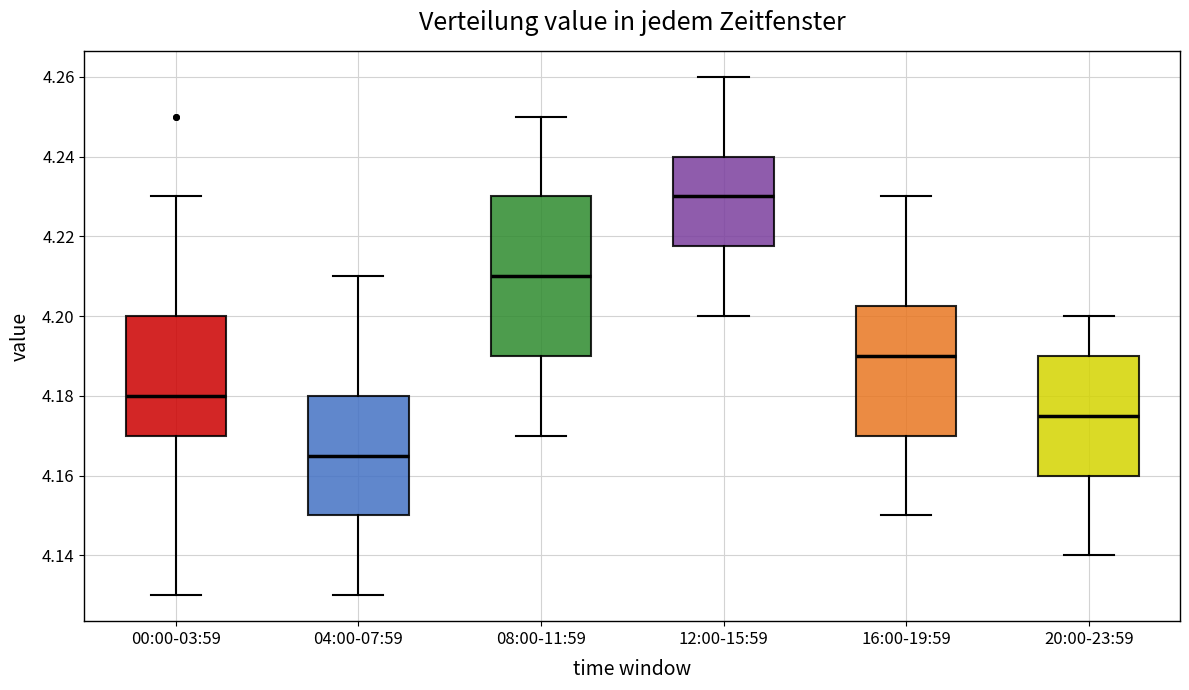

Which box has the lowest median line?

04:00-07:59